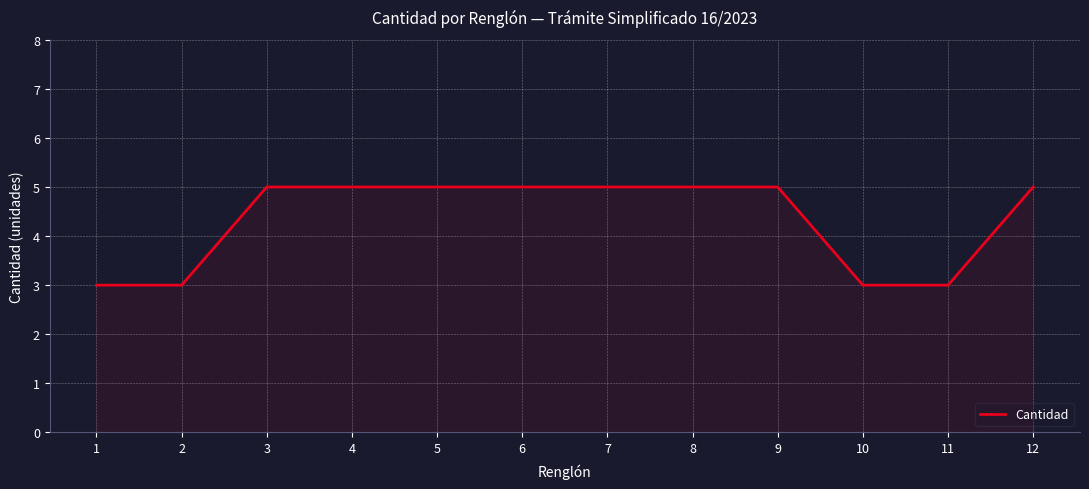

Approximately how many times larger is the value at 6 compared to 2?

1.7